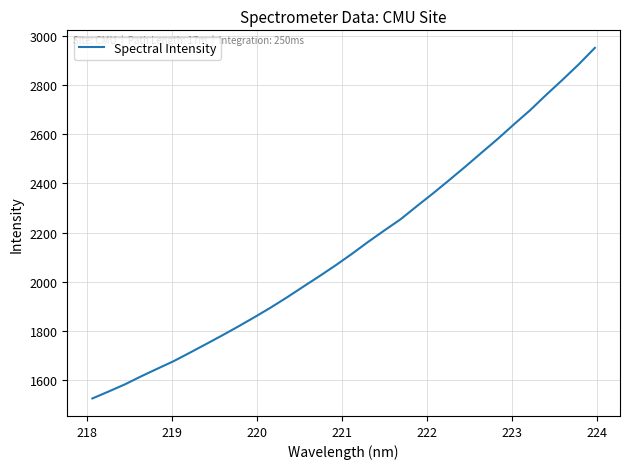

What is the average value?

2142.8